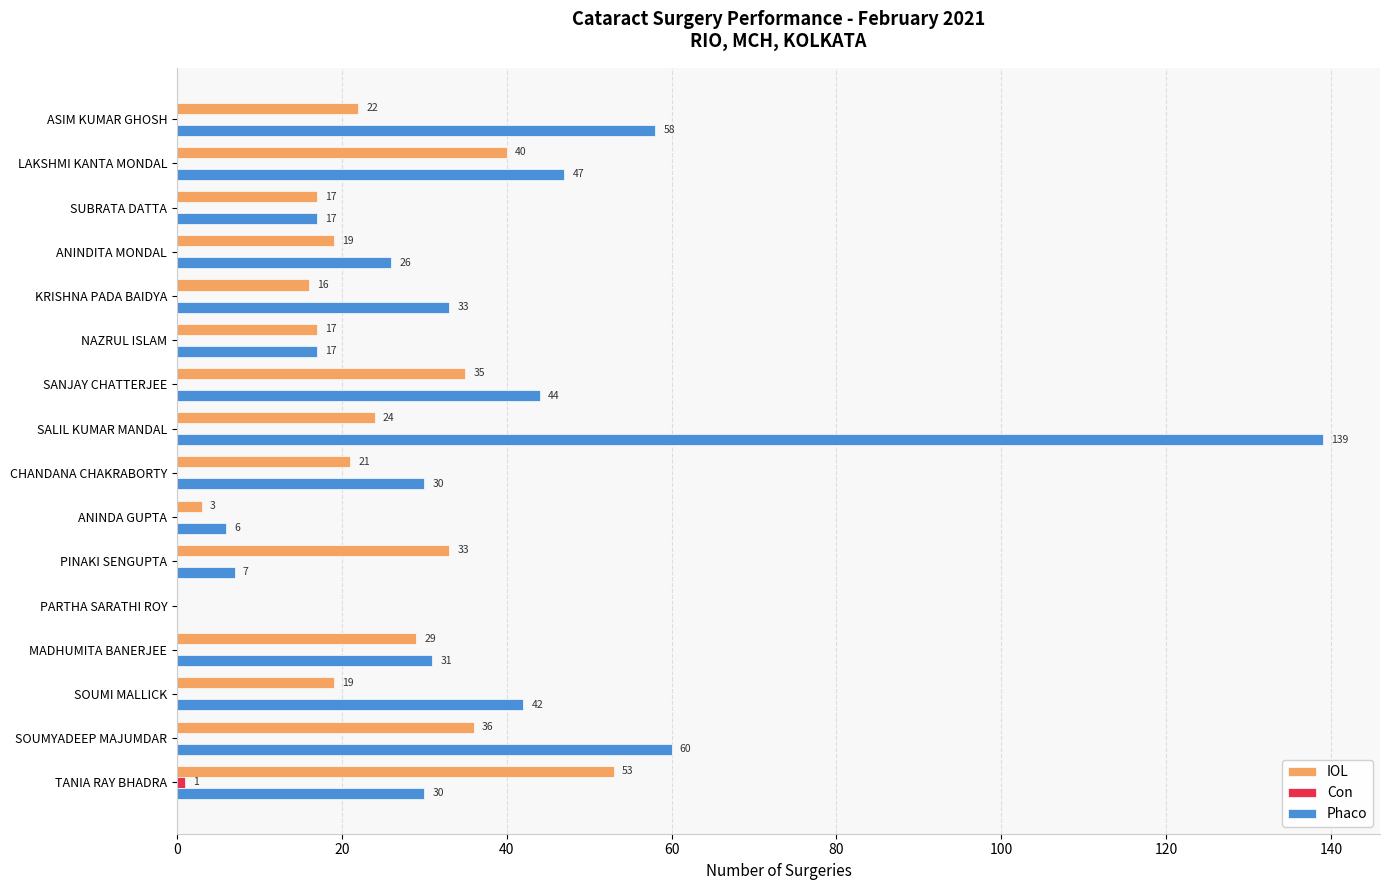

What is the maximum value shown in the chart?

139